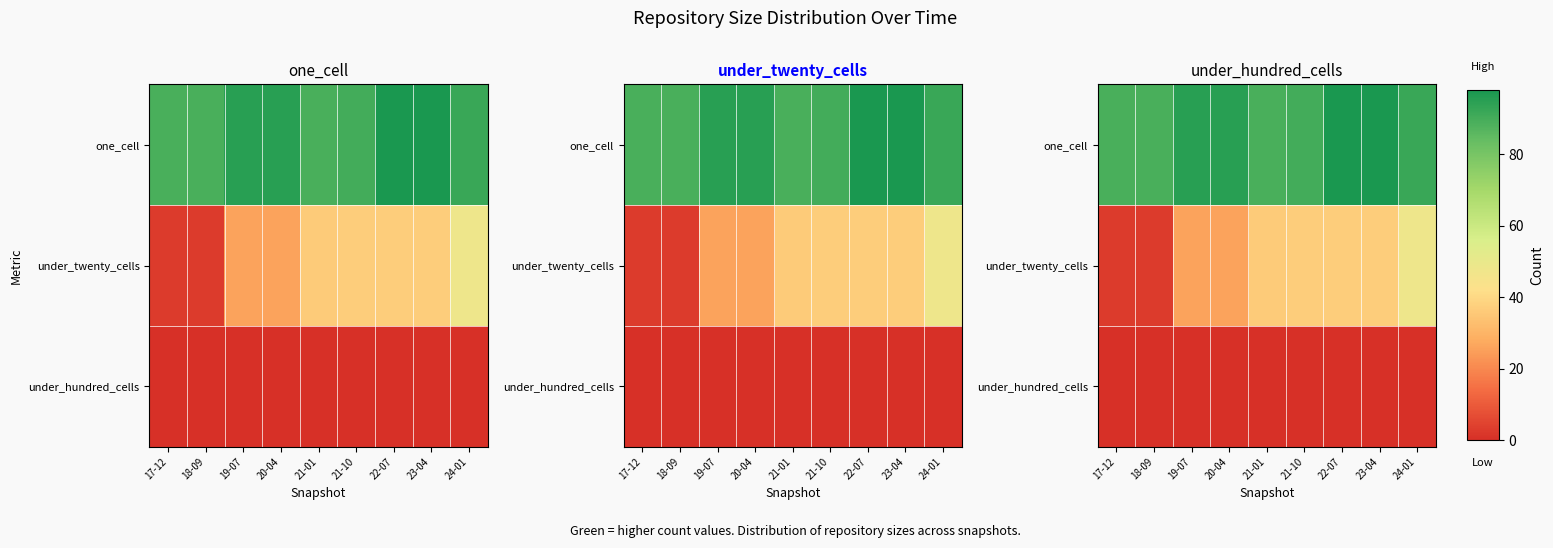

Which series has the largest total across all categories?

one_cell